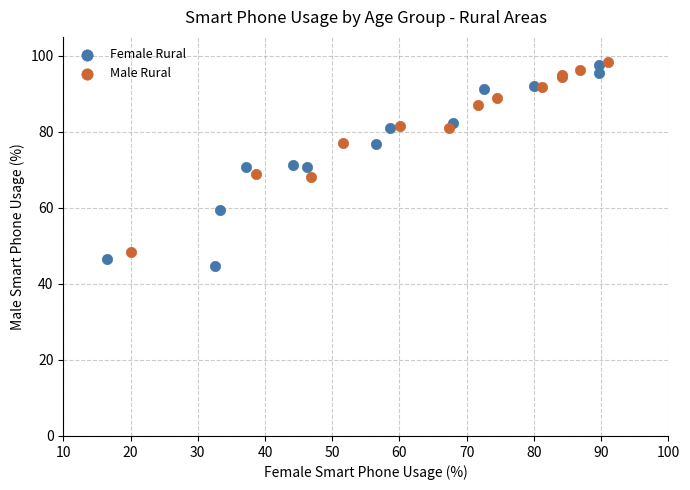

Which series has the widest spread of Y values?

Female Rural